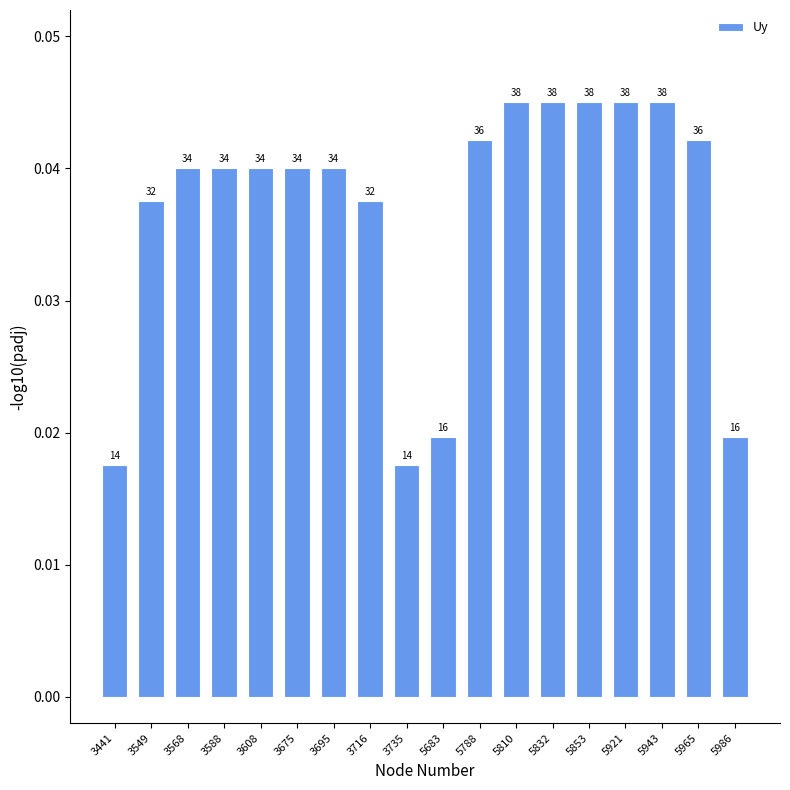

At which category does the chart reach its peak across all series?

5810